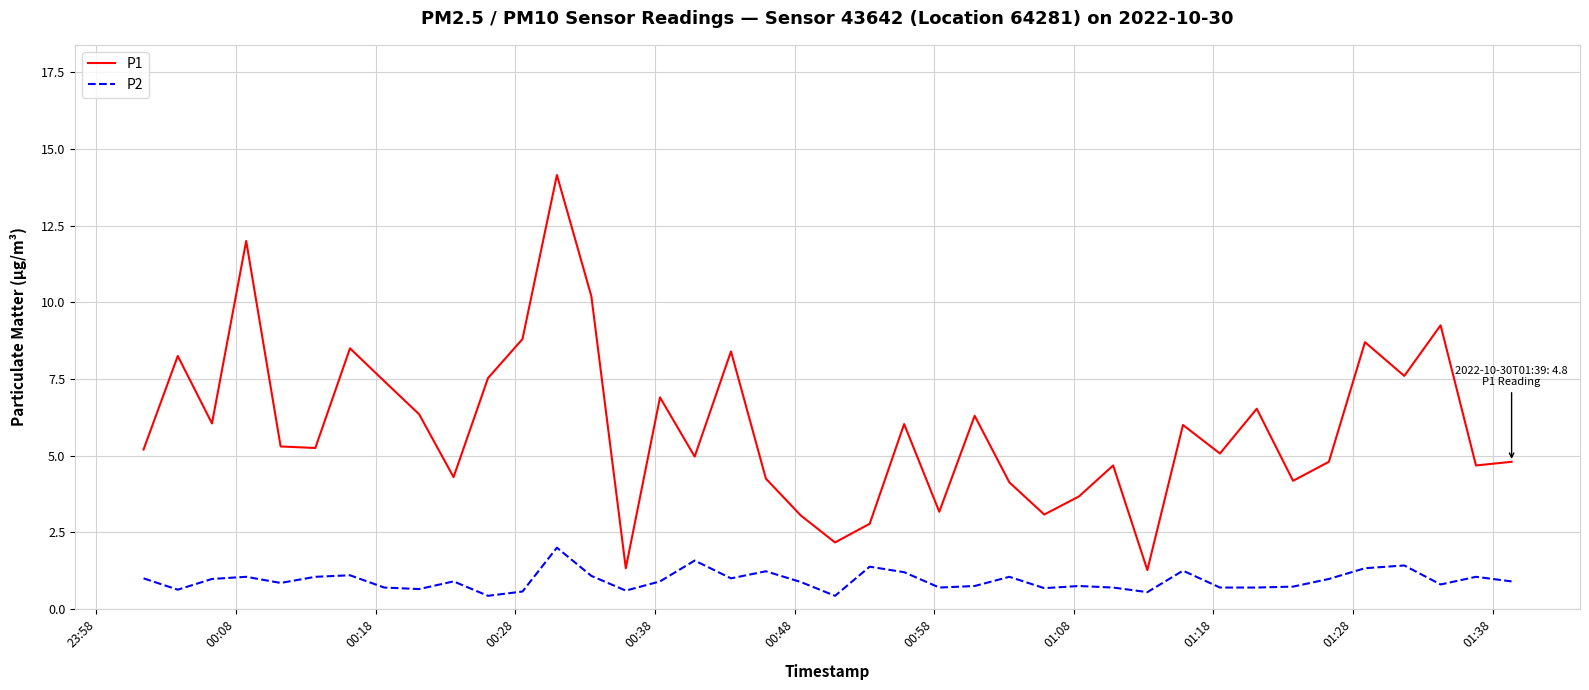

What is the maximum value shown in the chart?

14.2